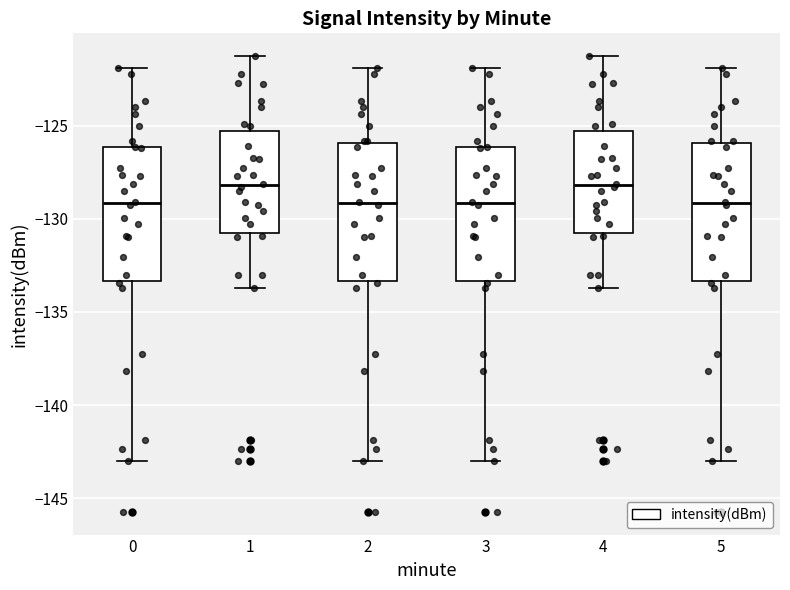

Reading left to right, read every box against the y-axis: the position of its median line, the range the box covers, and the ends of its whiskers. The values are not printed on the chart, so give them approximately, as read against the axis.

0: median -129.0, box -133.5 to -126.0, whiskers -143.0 to -122.0
1: median -128.0, box -131.0 to -125.5, whiskers -133.5 to -121.5
2: median -129.0, box -133.5 to -126.0, whiskers -143.0 to -122.0
3: median -129.0, box -133.5 to -126.0, whiskers -143.0 to -122.0
4: median -128.0, box -131.0 to -125.5, whiskers -133.5 to -121.5
5: median -129.0, box -133.5 to -126.0, whiskers -143.0 to -122.0